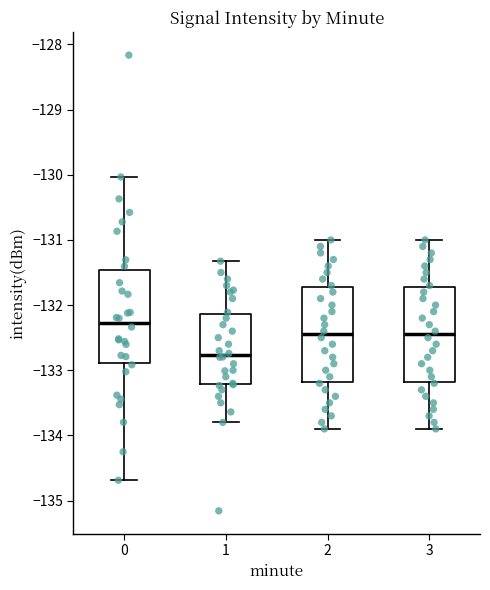

Reading left to right, read every box against the y-axis: the position of its median line, the range the box covers, and the ends of its whiskers. The values are not printed on the chart, so give them approximately, as read against the axis.

0: median -132.3, box -132.9 to -131.5, whiskers -134.7 to -130.0
1: median -132.8, box -133.2 to -132.1, whiskers -133.8 to -131.3
2: median -132.4, box -133.2 to -131.7, whiskers -133.9 to -131.0
3: median -132.4, box -133.2 to -131.7, whiskers -133.9 to -131.0